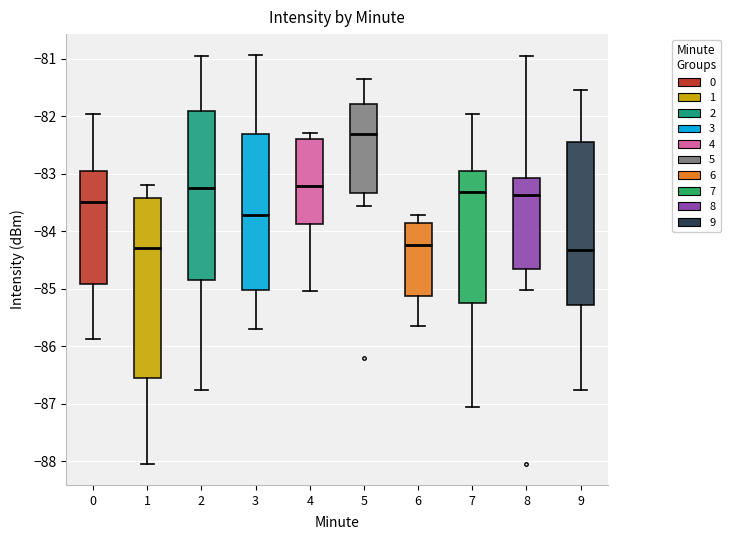

Reading left to right, transcribe this box plot: for each box, give where its median line is, the range the box spans, and where its two whiskers end, as read against the y-axis. The values are not printed on the chart, so give them approximately, as read against the axis.

0: median -83.5, box -84.9 to -83.0, whiskers -85.9 to -82.0
1: median -84.3, box -86.5 to -83.4, whiskers -88.1 to -83.2
2: median -83.2, box -84.8 to -81.9, whiskers -86.8 to -80.9
3: median -83.7, box -85.0 to -82.3, whiskers -85.7 to -80.9
4: median -83.2, box -83.9 to -82.4, whiskers -85.0 to -82.3
5: median -82.3, box -83.3 to -81.8, whiskers -83.6 to -81.3
6: median -84.2, box -85.1 to -83.9, whiskers -85.6 to -83.7
7: median -83.3, box -85.2 to -83.0, whiskers -87.1 to -82.0
8: median -83.4, box -84.7 to -83.1, whiskers -85.0 to -80.9
9: median -84.3, box -85.3 to -82.4, whiskers -86.8 to -81.5